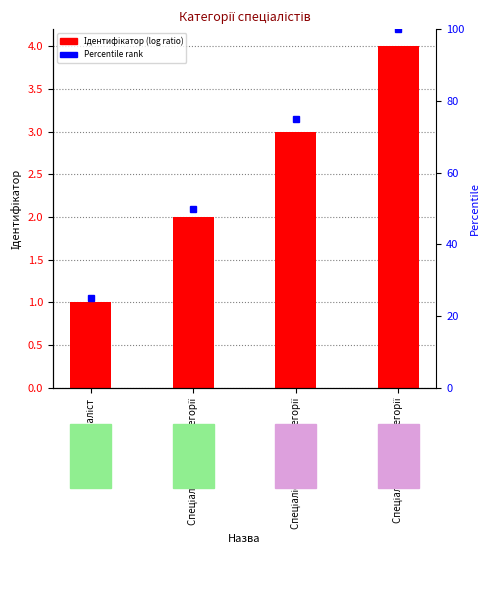

Approximately how many times larger is the value at Спеціаліст другої категорії compared to Спеціаліст вищої категорії?

0.5